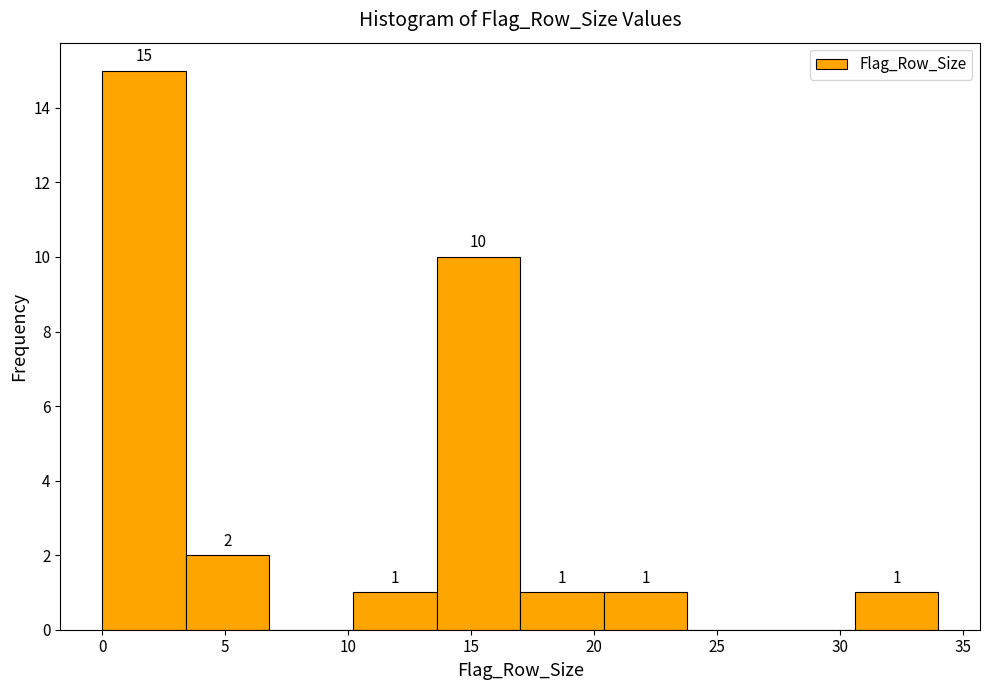

Over which range of the x-axis is the bar tallest?

0.0 to 3.4